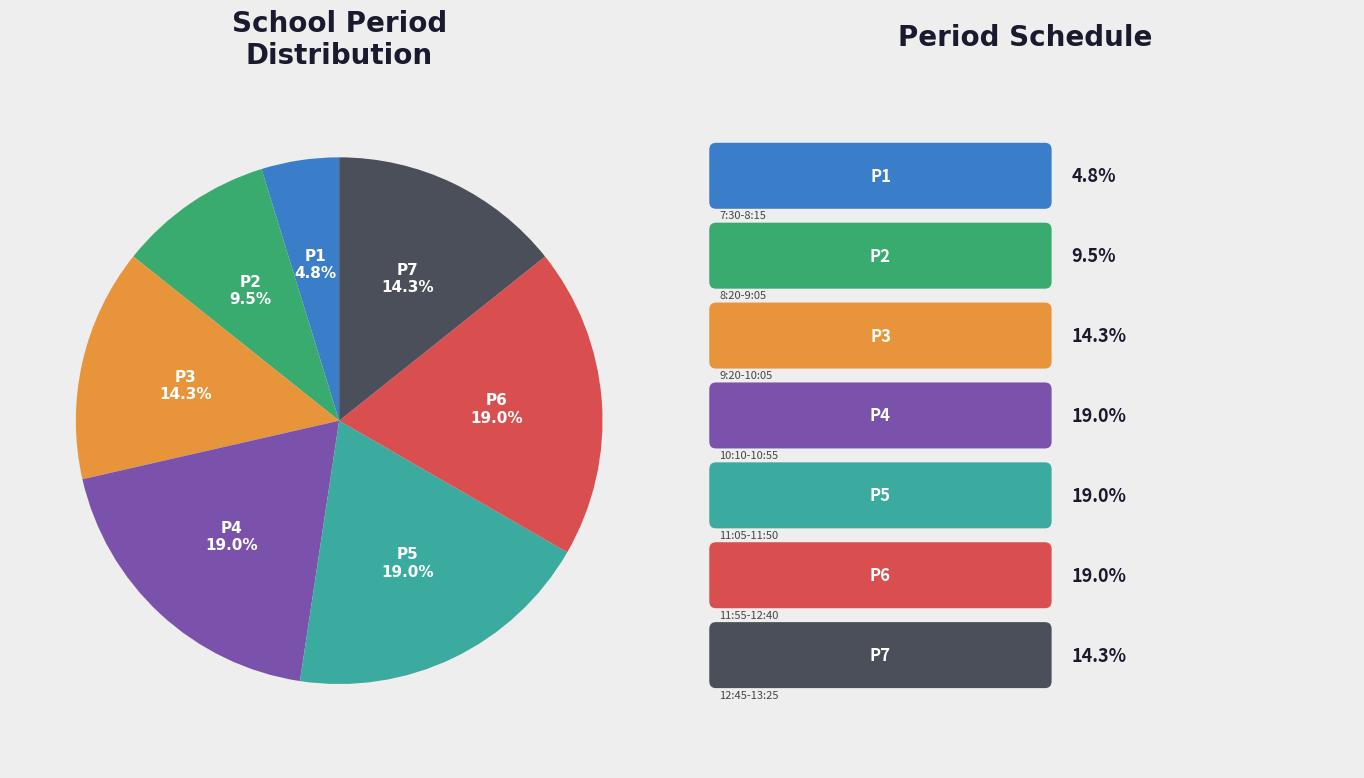

Does any single category account for the majority?

No